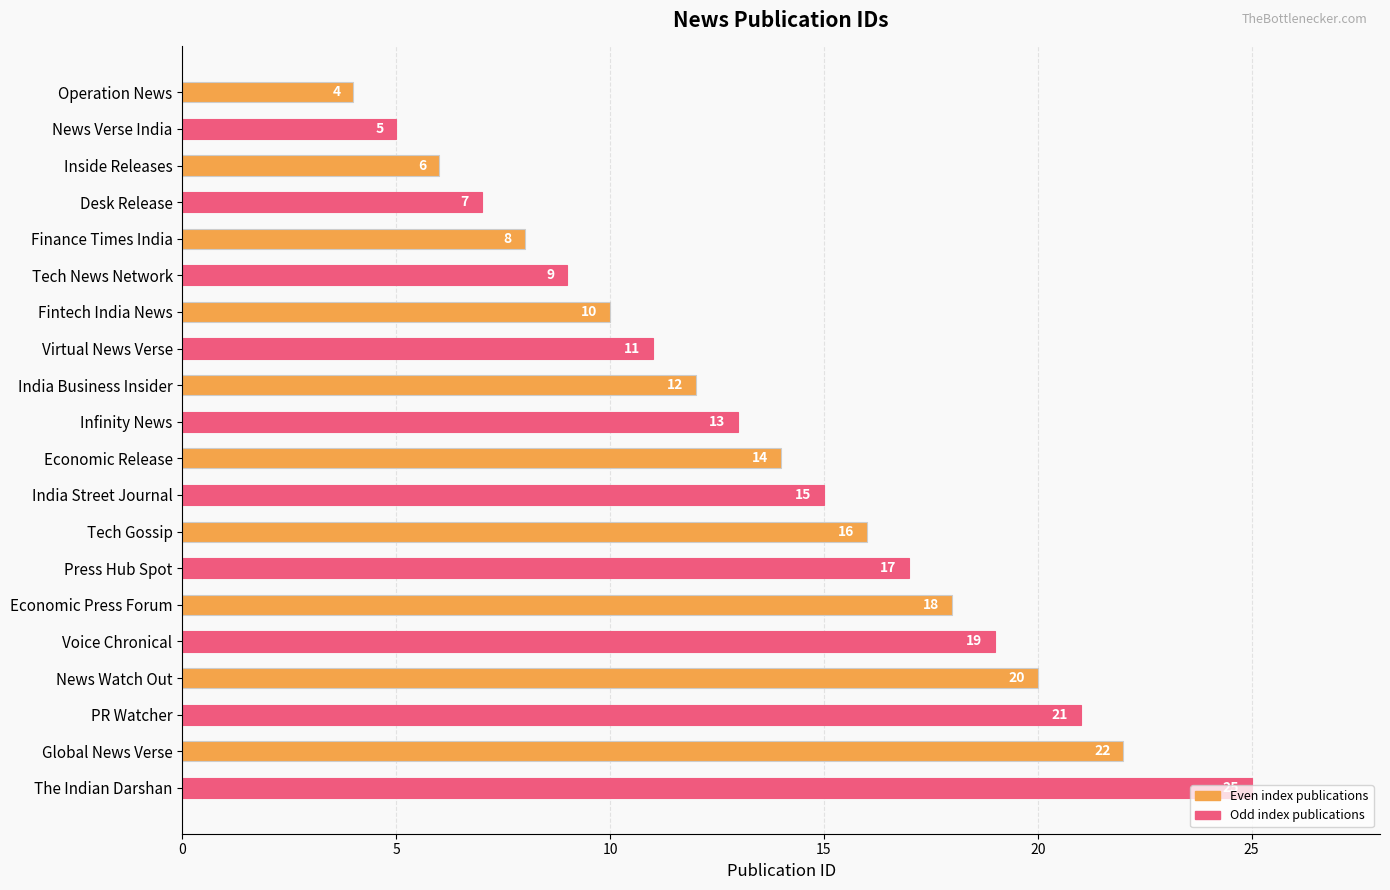

What is the average value?

14